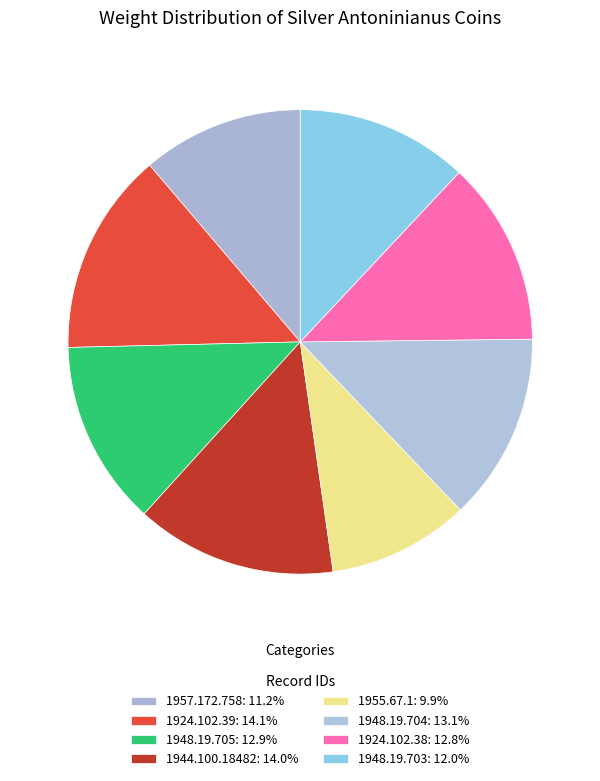

How many segments does this pie chart have?

8